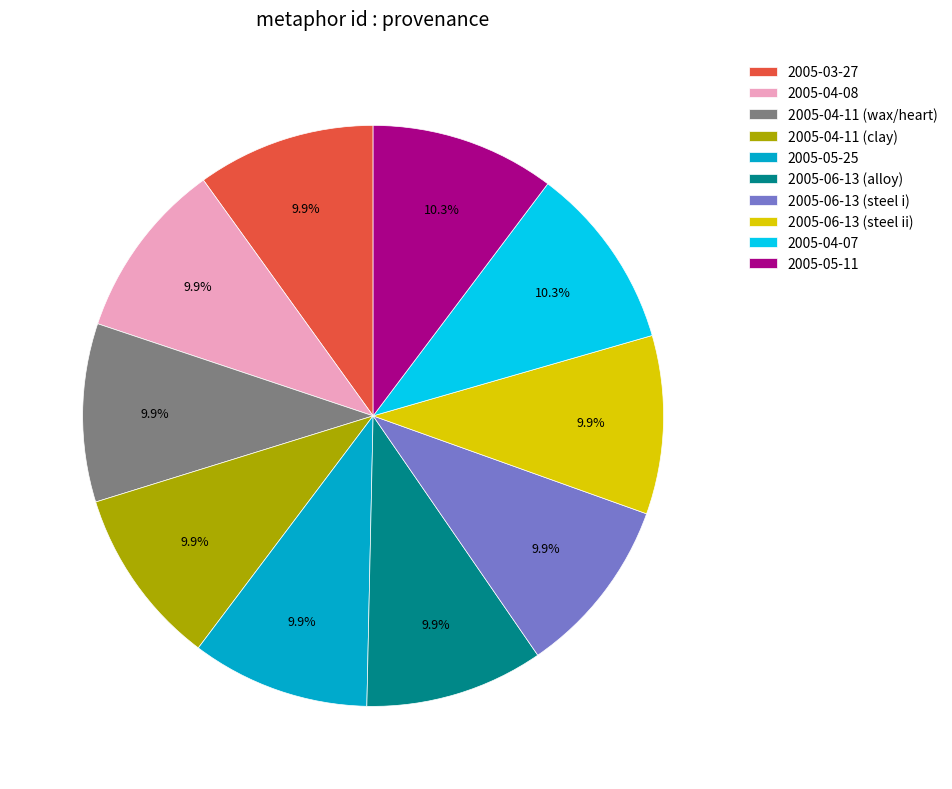

What is the ratio of the value at 2005-06-13 (alloy) to the value at 2005-05-25?

1.0